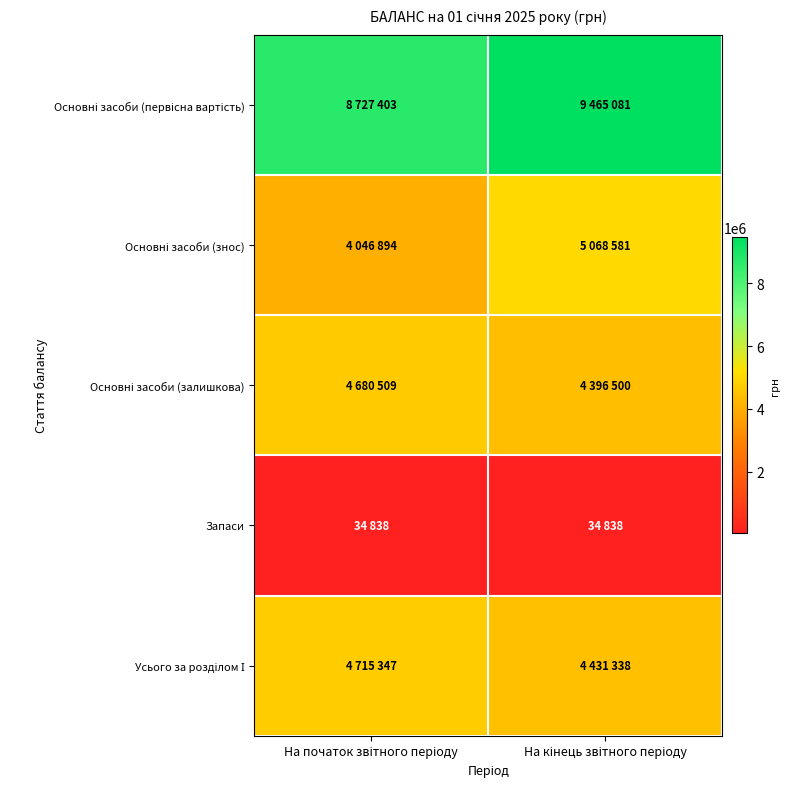

Rank the series at На кінець звітного періоду from lowest to highest value.

Запаси, Основні засоби (залишкова), Усього за розділом І, Основні засоби (знос), Основні засоби (первісна вартість)